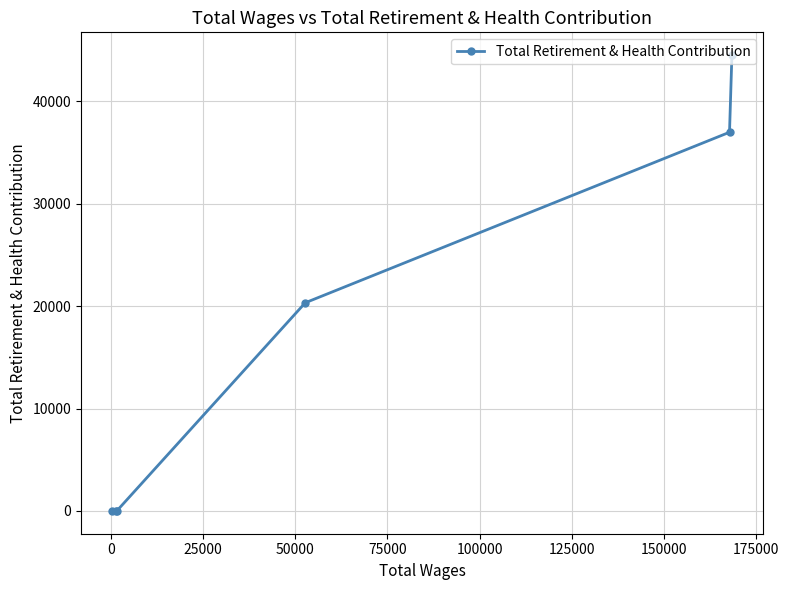

Reading left to right, list all the values displayed in this chart.

0	0	0	20333	36990	44523